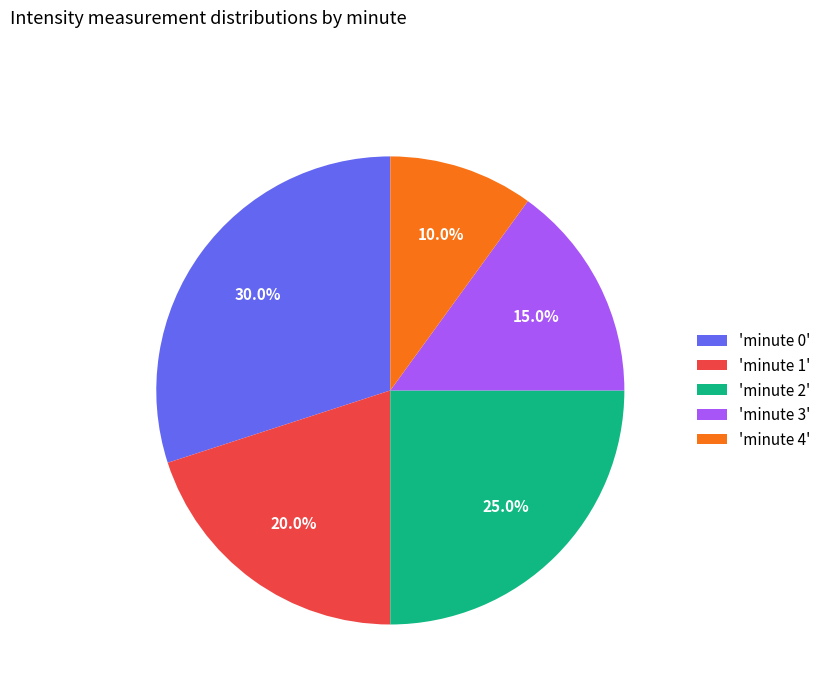

Which slice is the smallest?

'minute 4'